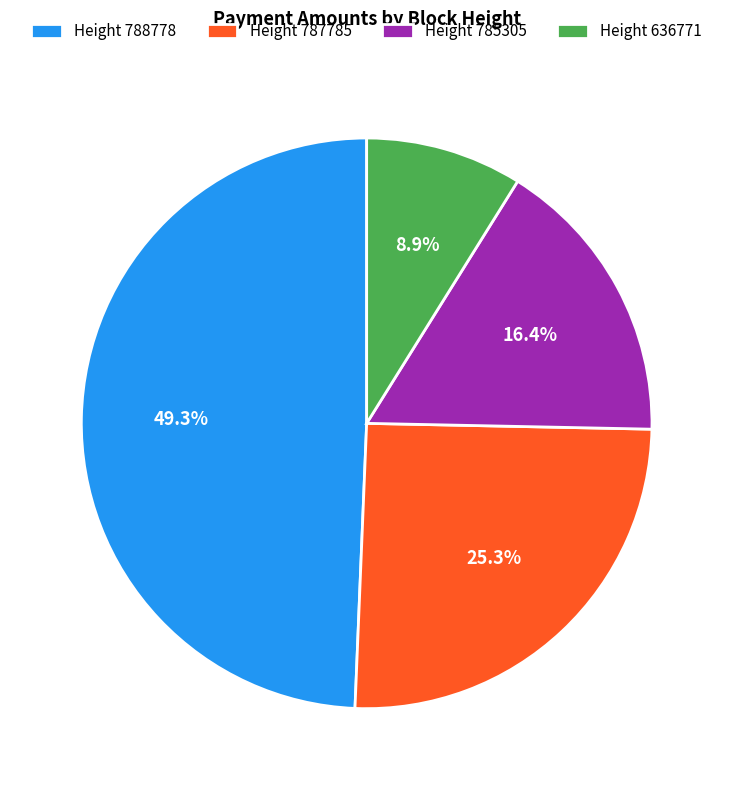

Combined, do Height 787785 and Height 788778 account for over 50%?

Yes